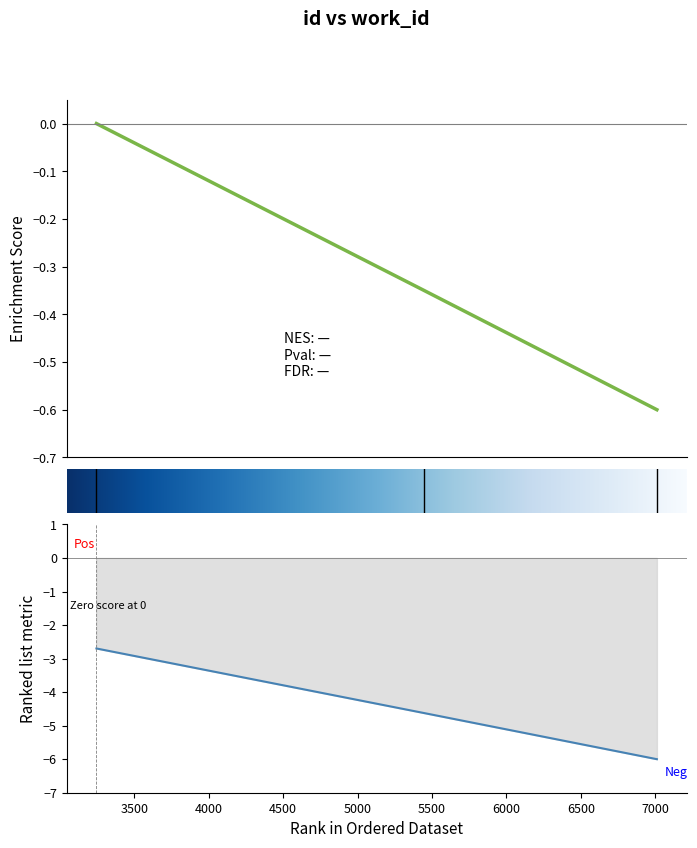

The value at 3246 is 0.0. True or false?

True